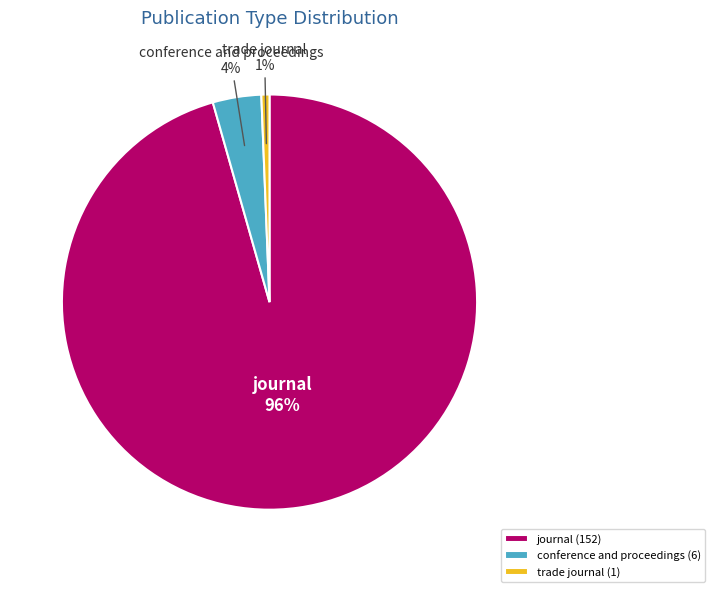

Is it true that trade journal is 9% of the pie?

False